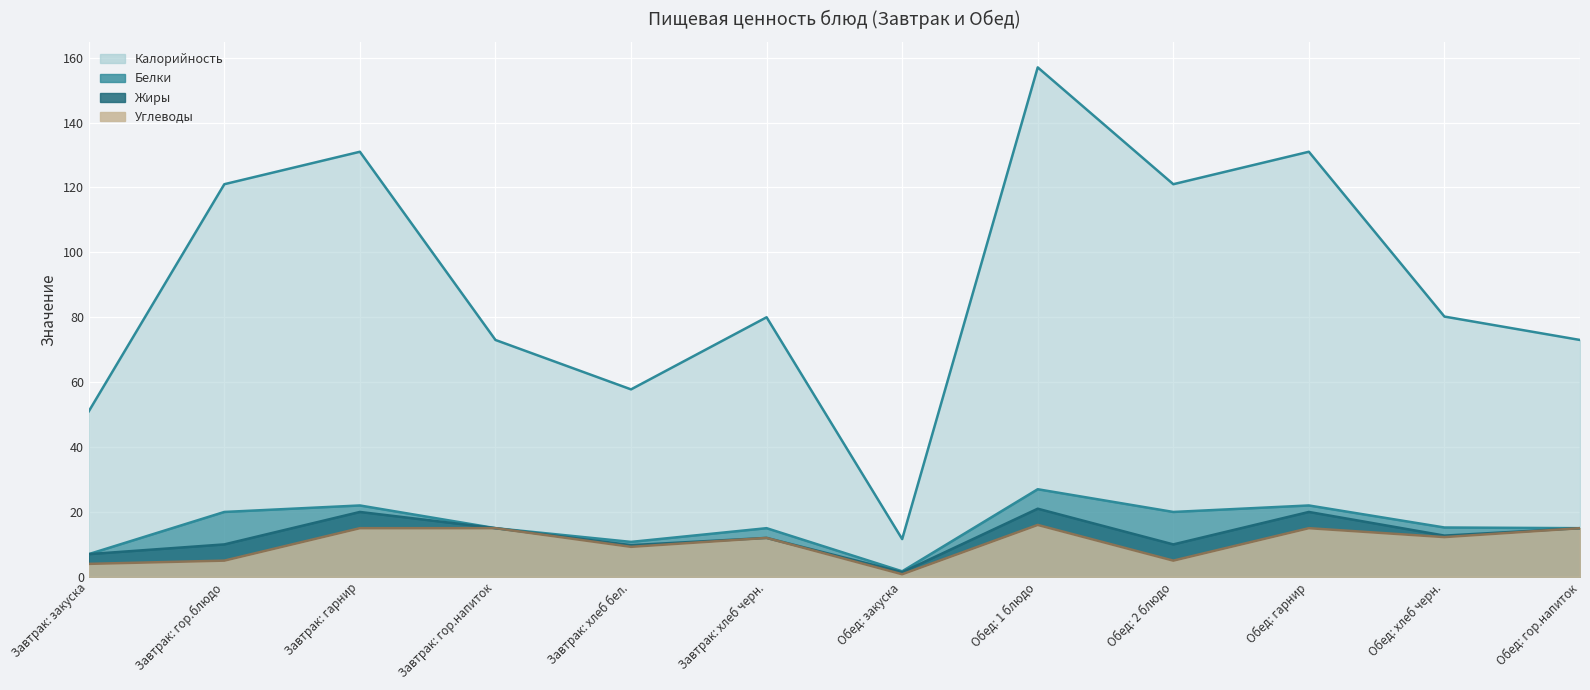

True or false: Углеводы and Калорийность intersect in this chart.

False